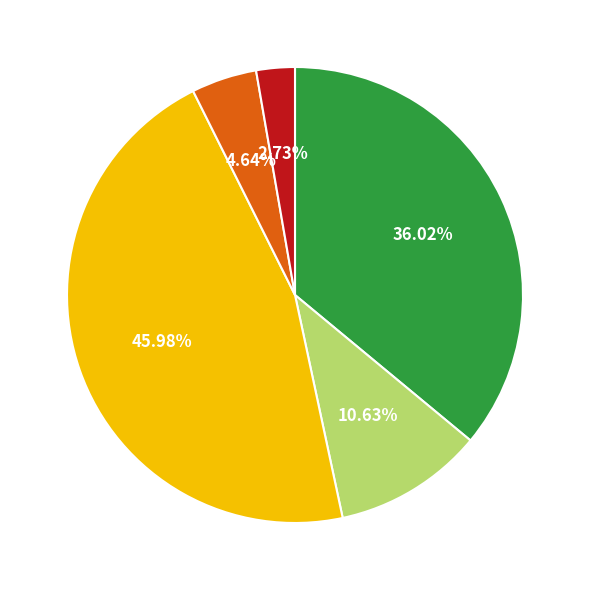

Is there a majority slice in this chart?

No